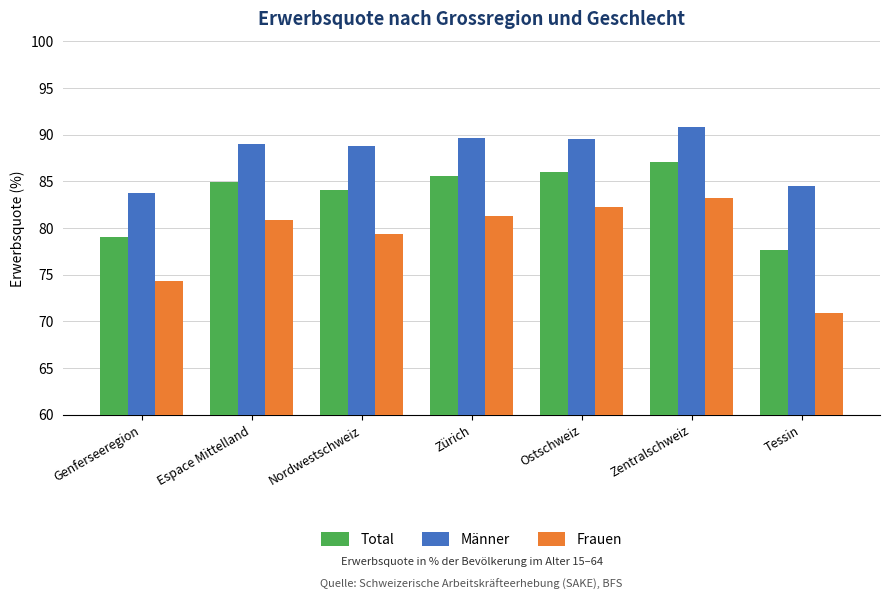

What is the greatest value displayed?

90.8